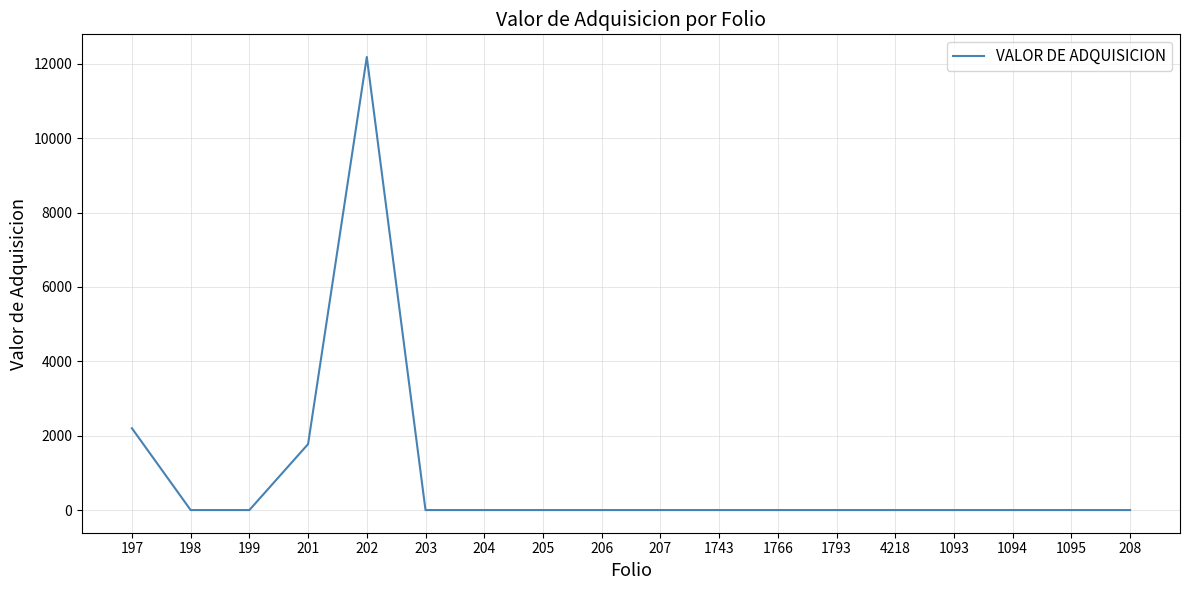

What is the smallest value displayed?

1.0